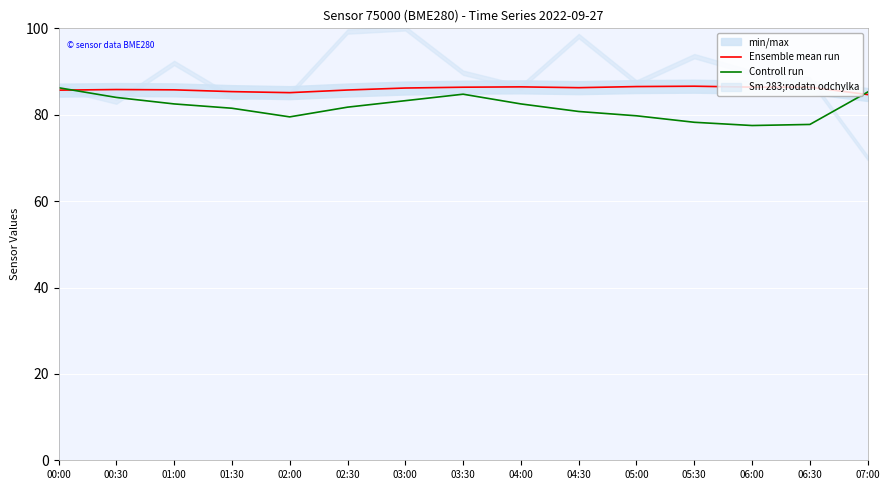

Reading right to left, extract all data points from this chart.

Ensemble mean run: 07:00=84.7	06:30=86.4	06:00=86.4	05:30=86.6	05:00=86.5	04:30=86.3	04:00=86.5	03:30=86.4	03:00=86.2	02:30=85.7	02:00=85.1	01:30=85.3	01:00=85.8	00:30=85.8	00:00=85.7
Controll run: 07:00=85.2	06:30=77.8	06:00=77.5	05:30=78.2	05:00=79.8	04:30=80.8	04:00=82.5	03:30=84.8	03:00=83.2	02:30=81.8	02:00=79.5	01:30=81.5	01:00=82.5	00:30=84.0	00:00=86.2